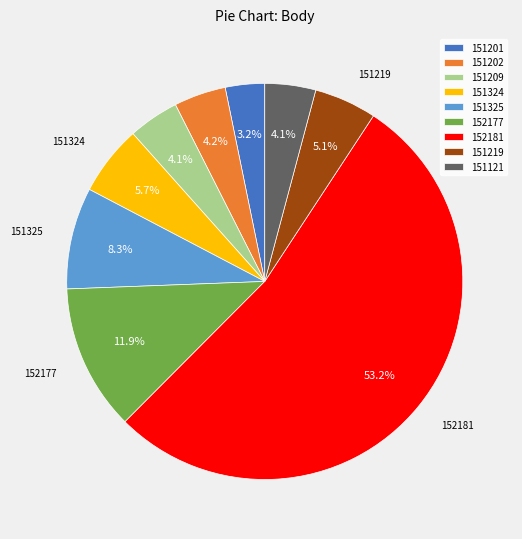

True or false: 151202 accounts for 11% of the total.

False